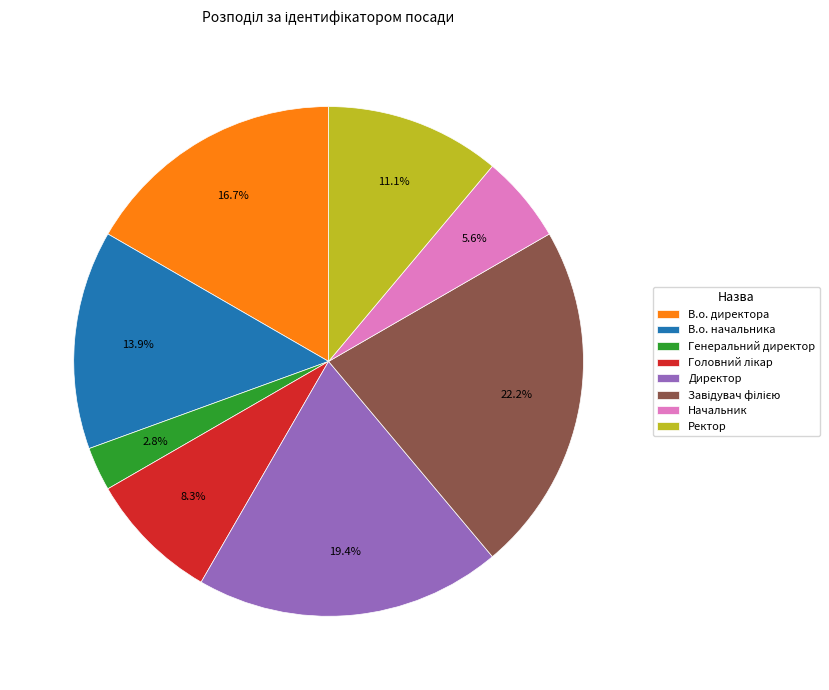

Is there a majority slice in this chart?

No